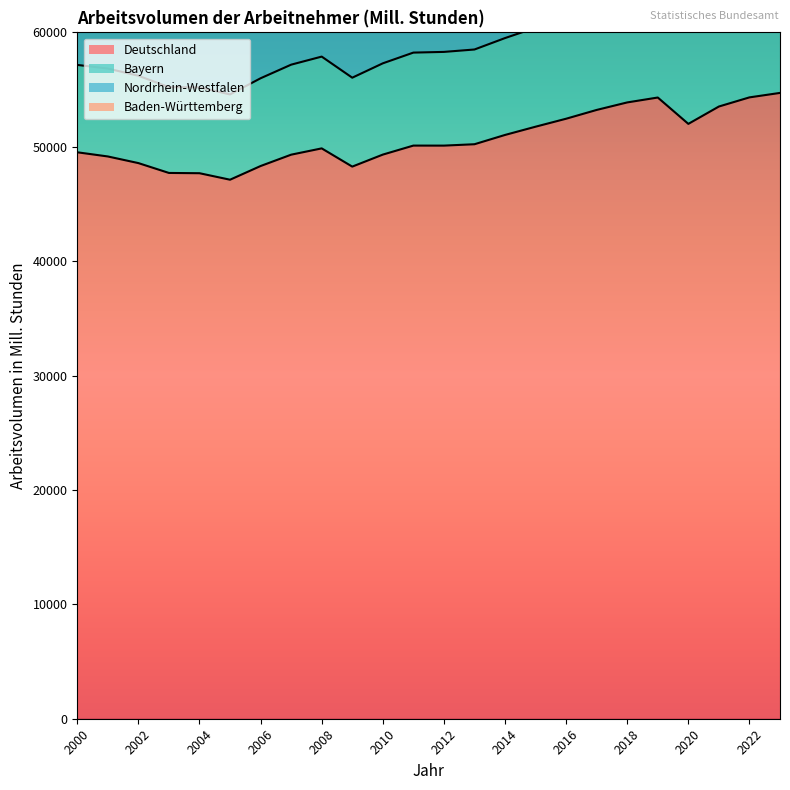

In Deutschland, how many points are lower than both neighbors (excluding endpoints)?

4